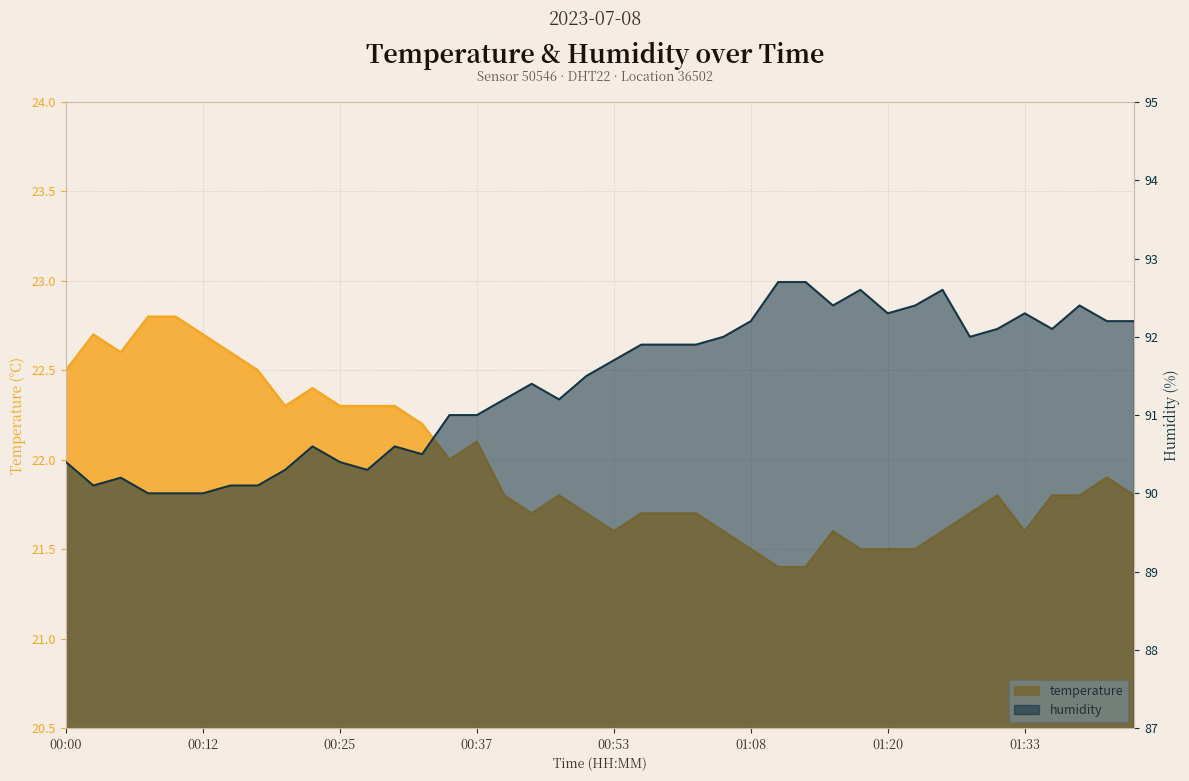

How many lines are shown in the chart?

2